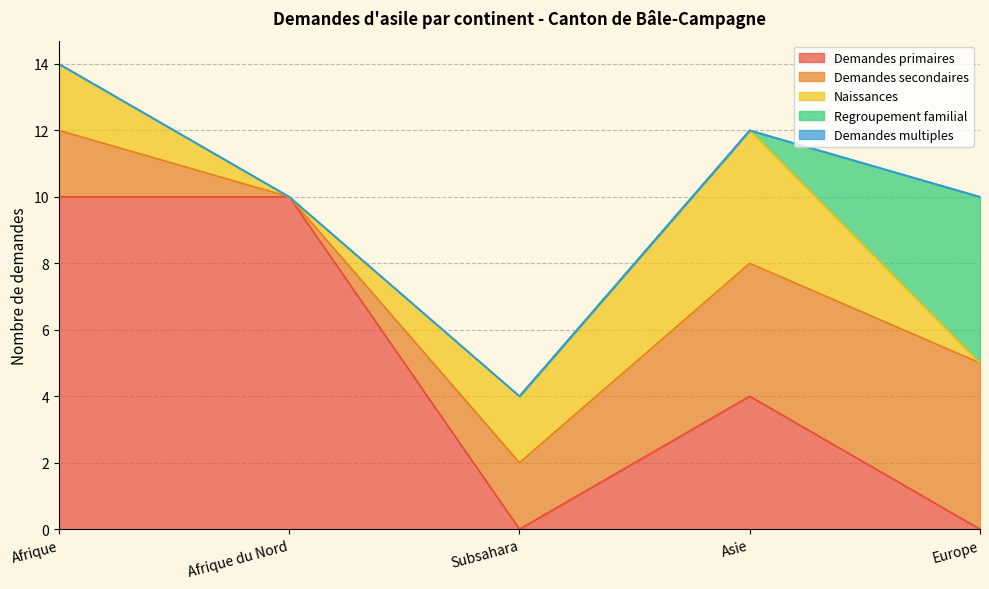

What is the sum of the Demandes primaires values at Subsahara and Afrique du Nord?

10